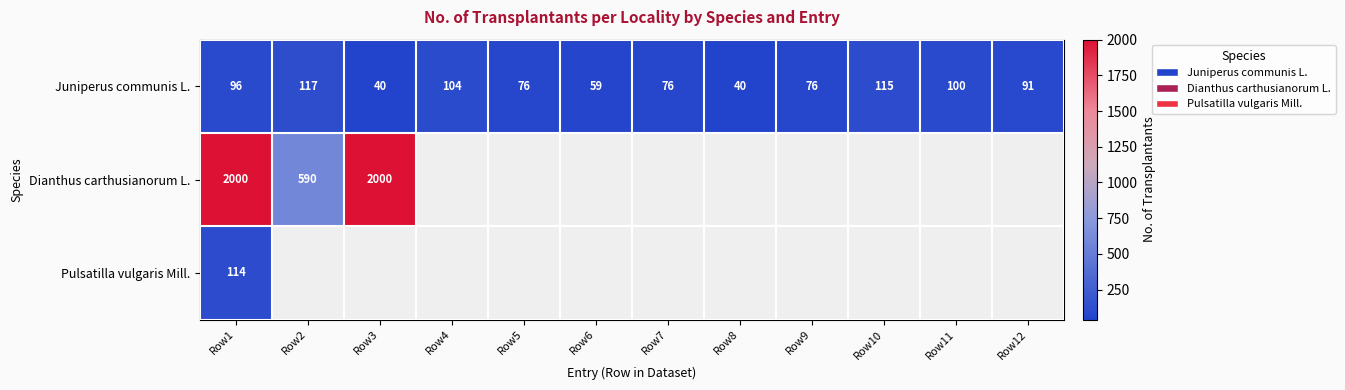

What is the lowest value of the Dianthus carthusianorum L. series?

590.0